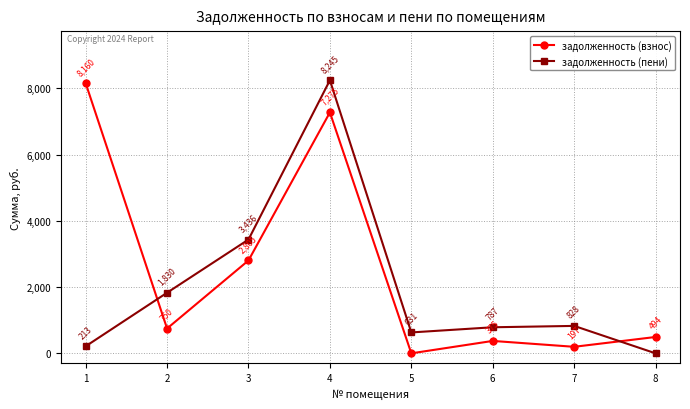

List the series in order of their overall mean, lowest first.

задолженность (пени), задолженность (взнос)